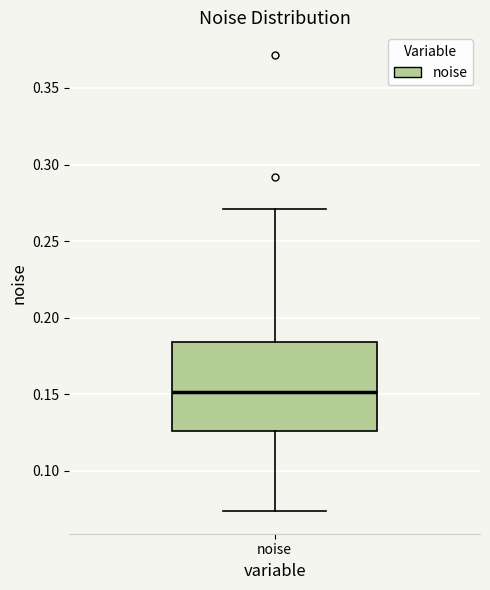

Transcribe this box plot: give where the median line is, the range the box spans, and where the two whiskers end, as read against the y-axis. The values are not printed on the chart, so give them approximately, as read against the axis.

median 0.150, box 0.125 to 0.185, whiskers 0.075 to 0.270